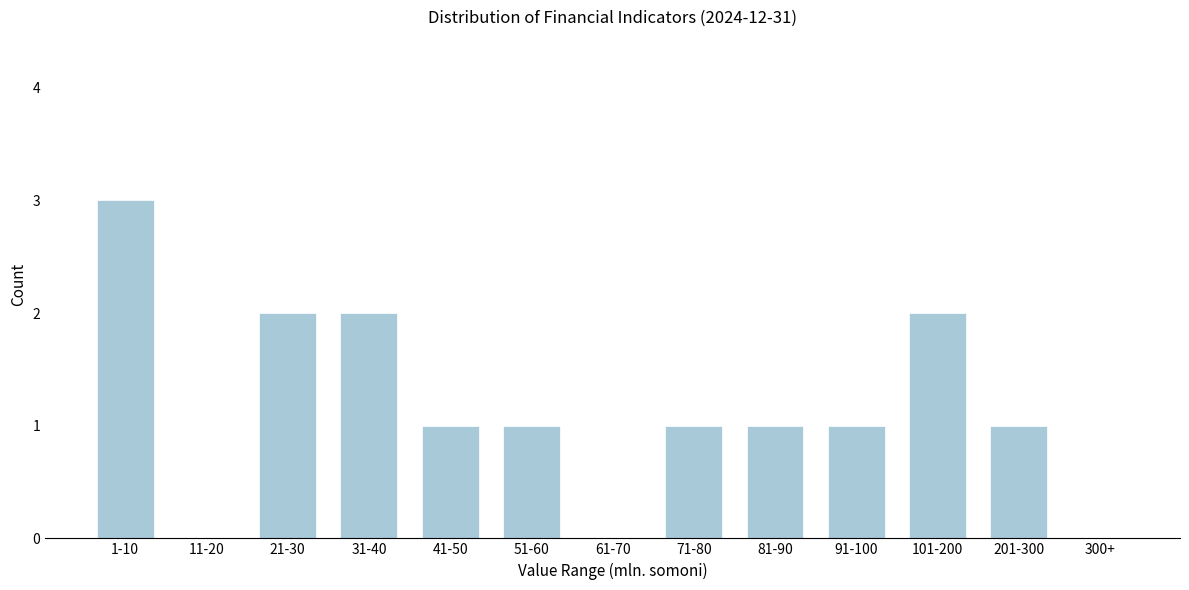

Reading left to right, extract all data points from this chart.

1-10=3	11-20=0	21-30=2	31-40=2	41-50=1	51-60=1	61-70=0	71-80=1	81-90=1	91-100=1	101-200=2	201-300=1	300+=0